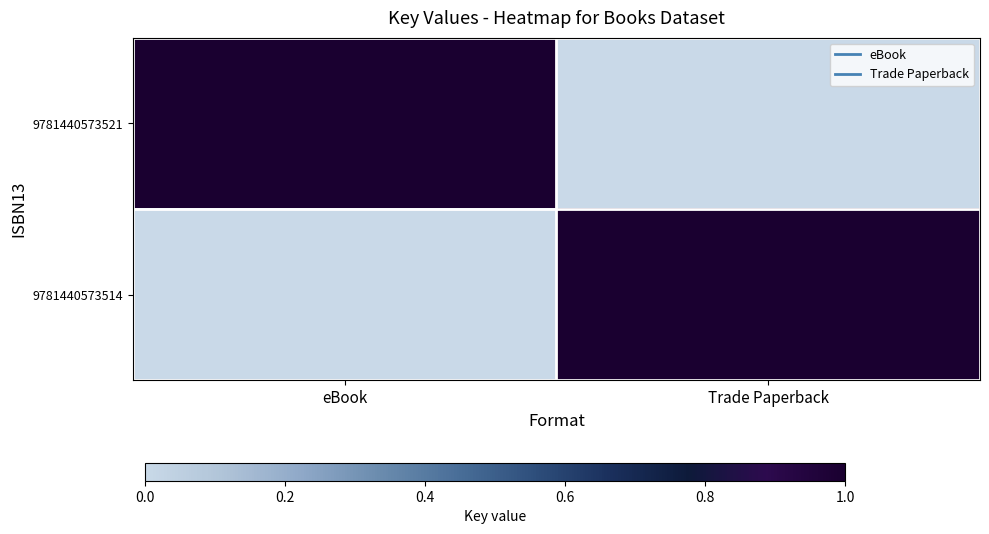

Count the number of data series in this chart.

2